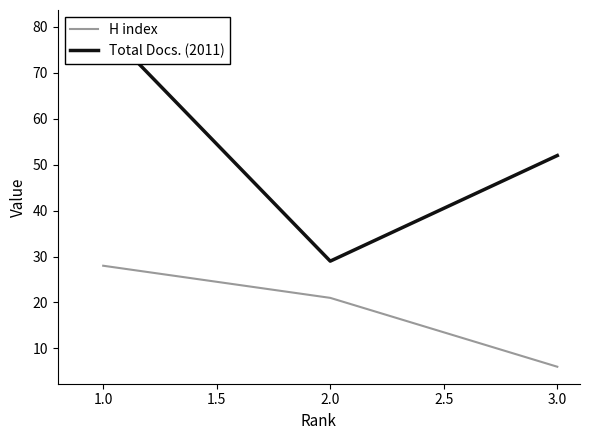

Where is H index nearest to the value 17?

2.0